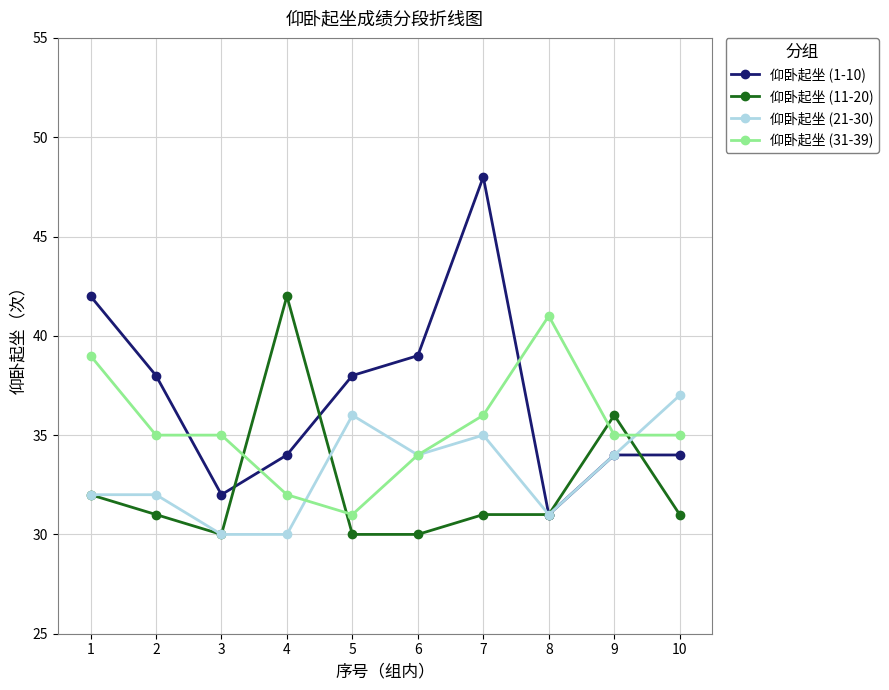

Where is the first local minimum for 仰卧起坐 (1-10)?

3